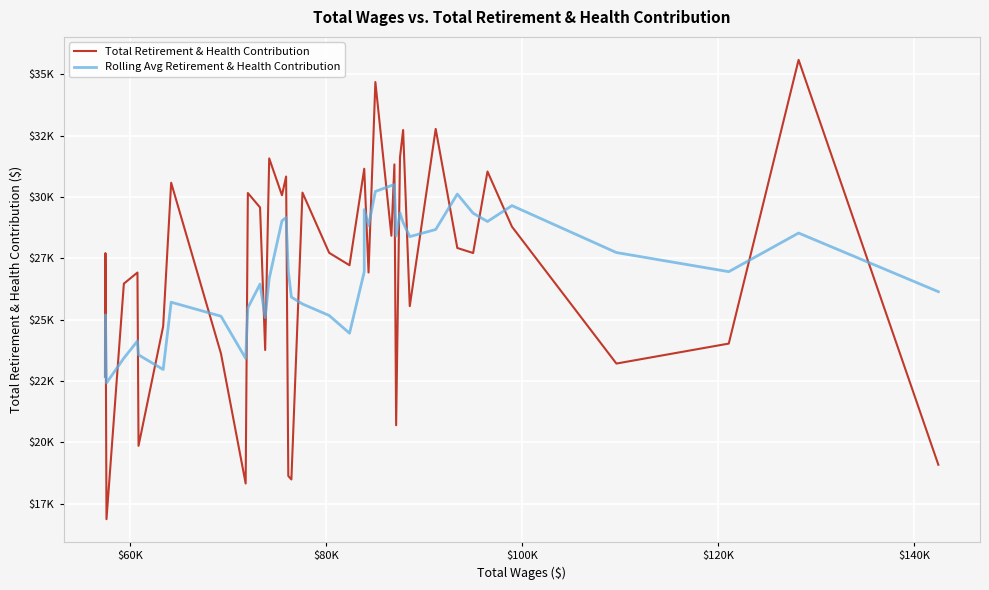

The value of Total Retirement & Health Contribution at $140K is 32284.3. True or false?

False